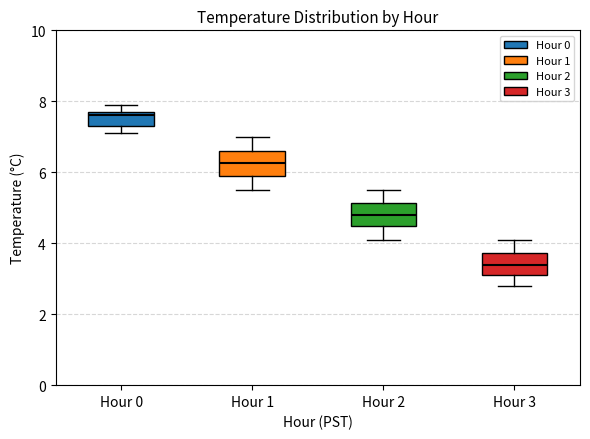

Where is the upper edge of the box for Hour 3 on the y-axis? The values are not printed on the chart, so give them approximately, as read against the axis.

3.8